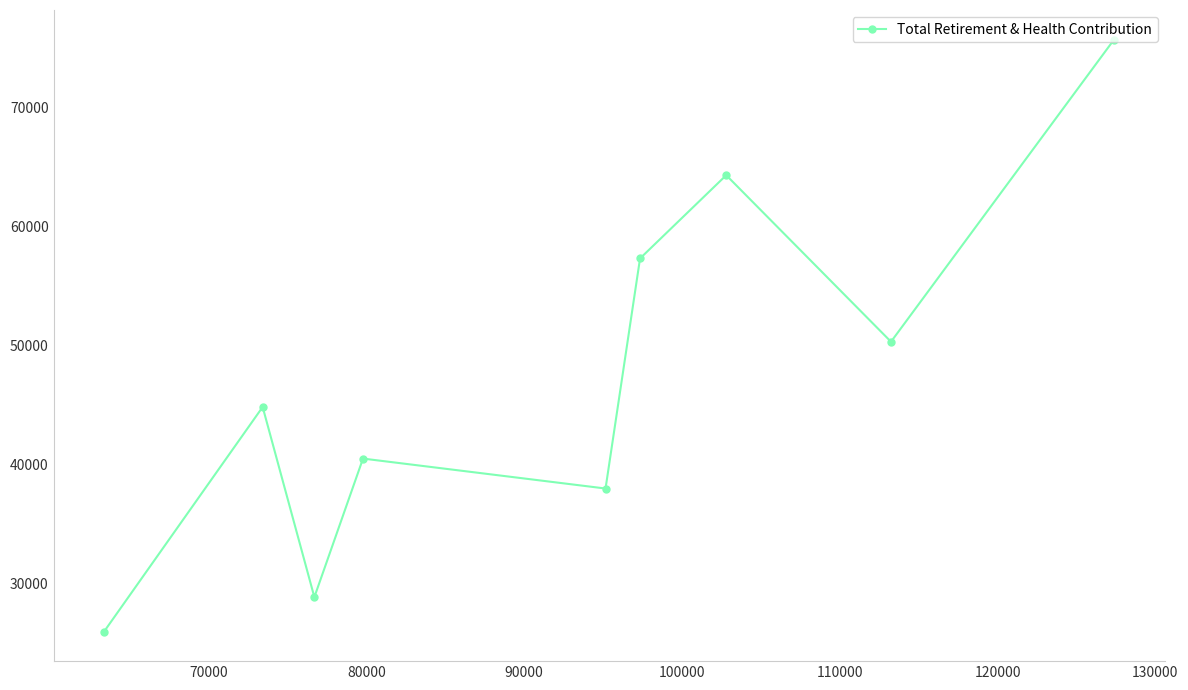

What is the sum of all values?

425868